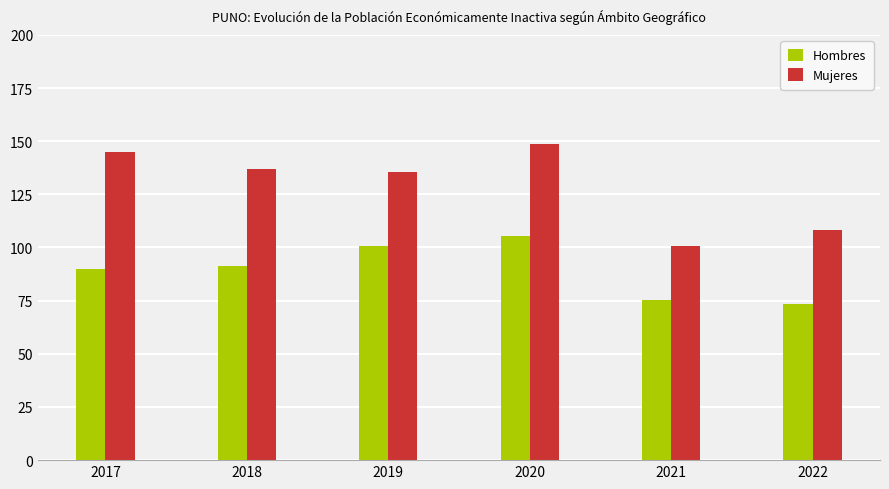

At 2018, list the series in order from smallest to largest.

Hombres, Mujeres